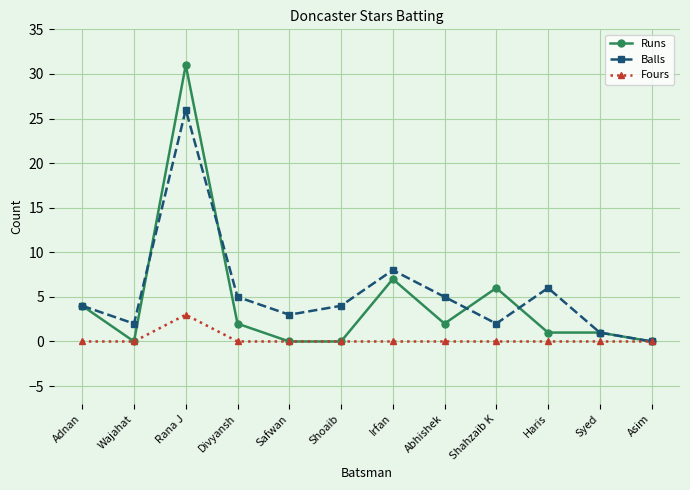

Which series has the widest spread of values?

Runs